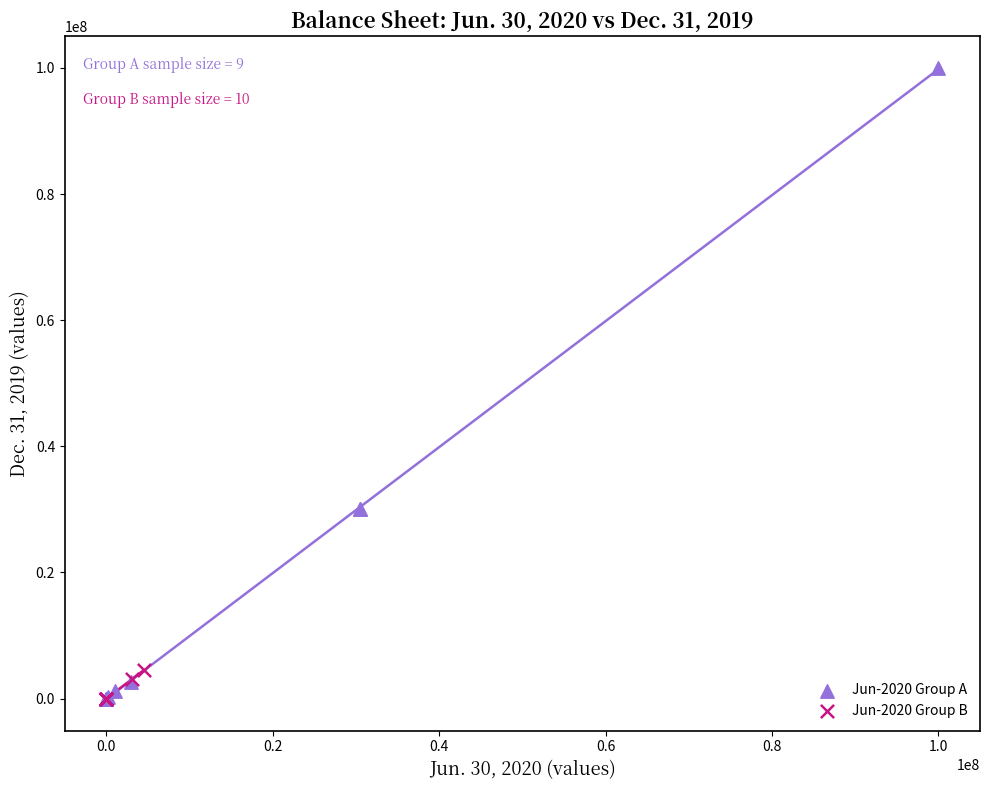

Which series has the largest Y range (max minus min)?

Jun-2020 Group A